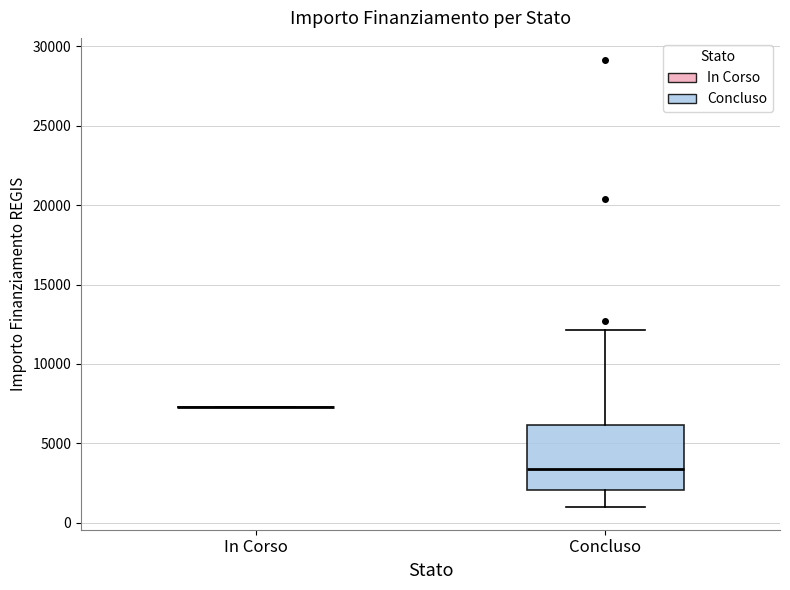

Comparing the boxes themselves (not the whiskers), which one is the tallest?

Concluso